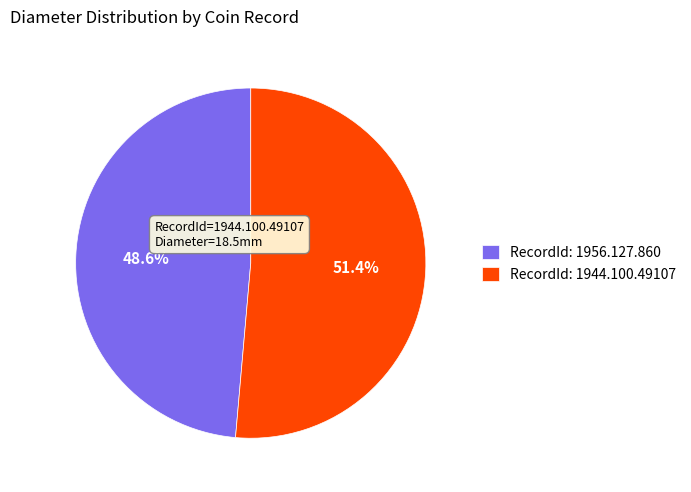

Which slice represents more than half of the pie?

RecordId: 1944.100.49107